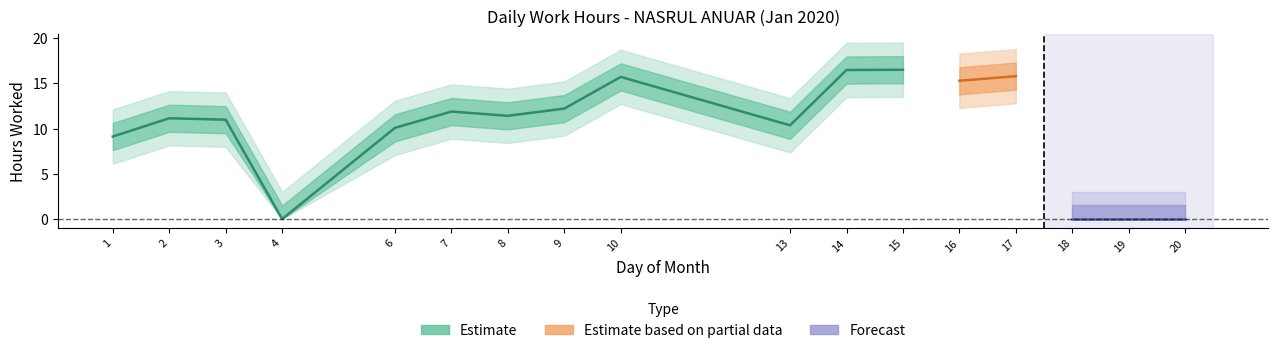

At which category does the data reach its first local peak?

2